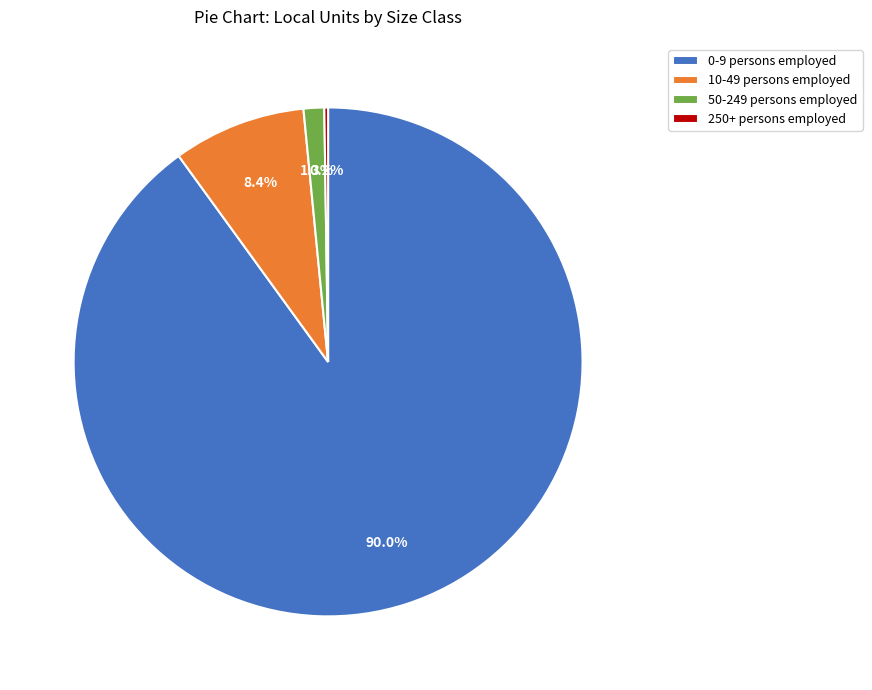

What portion of the pie excludes 10-49 persons employed?

91.6%